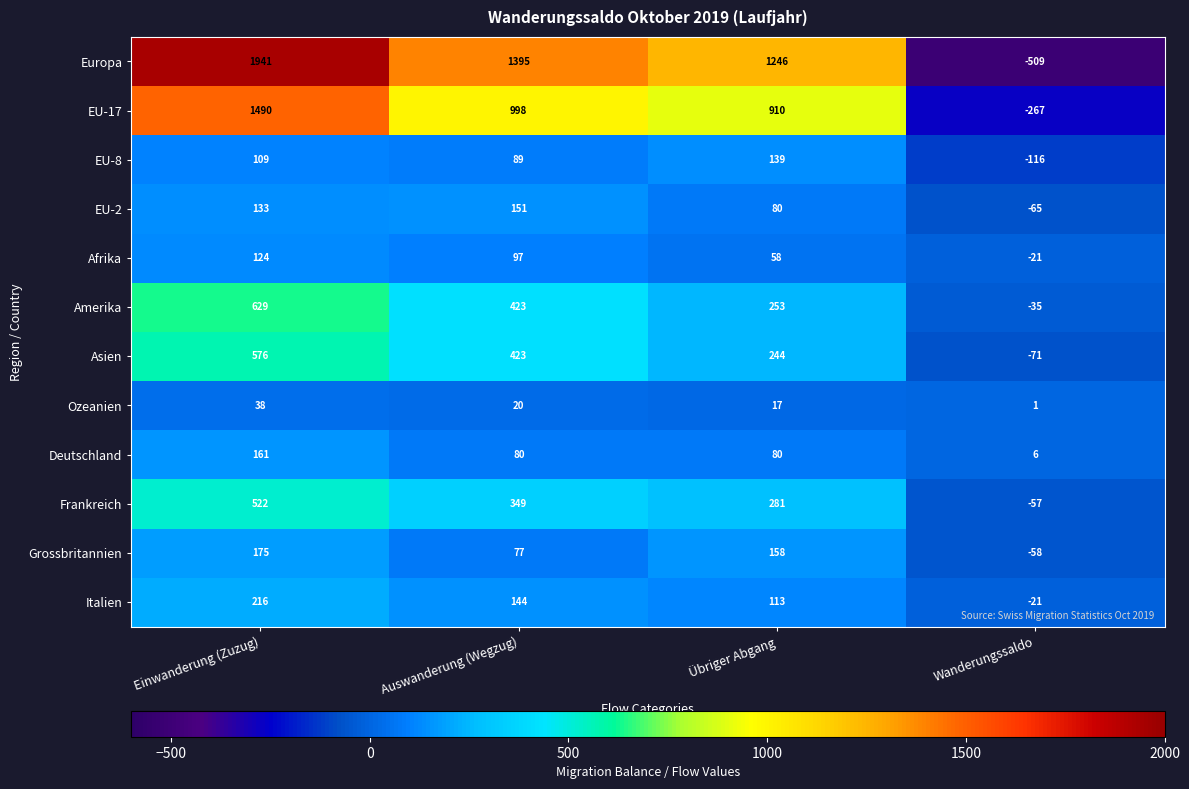

Which series has the largest total across all categories?

Europa